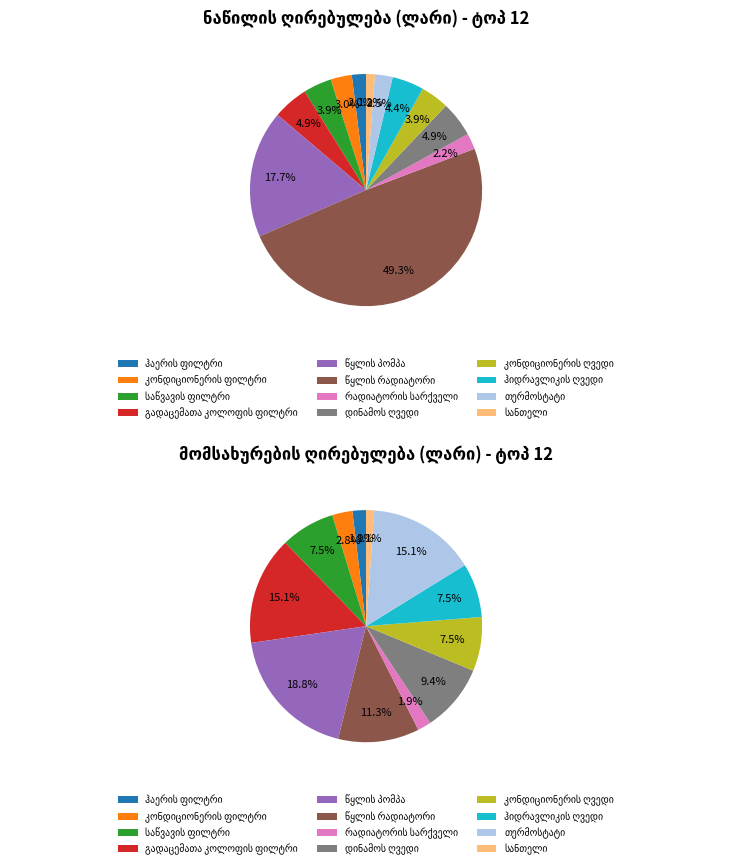

Does დინამოს ღვედი account for over 50% of the chart?

No